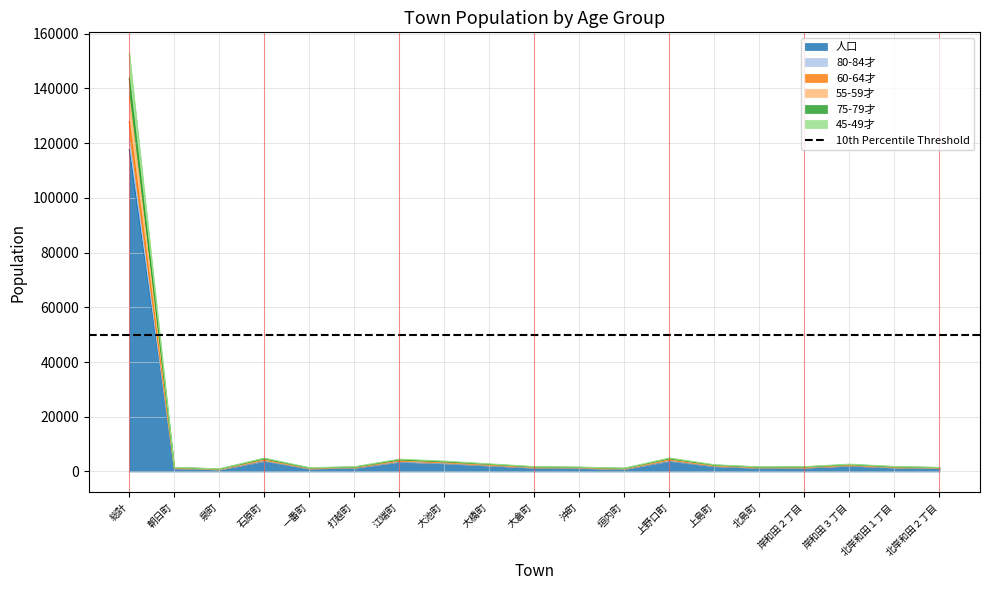

True or false: 60-64才 and 45-49才 cross at least once.

False